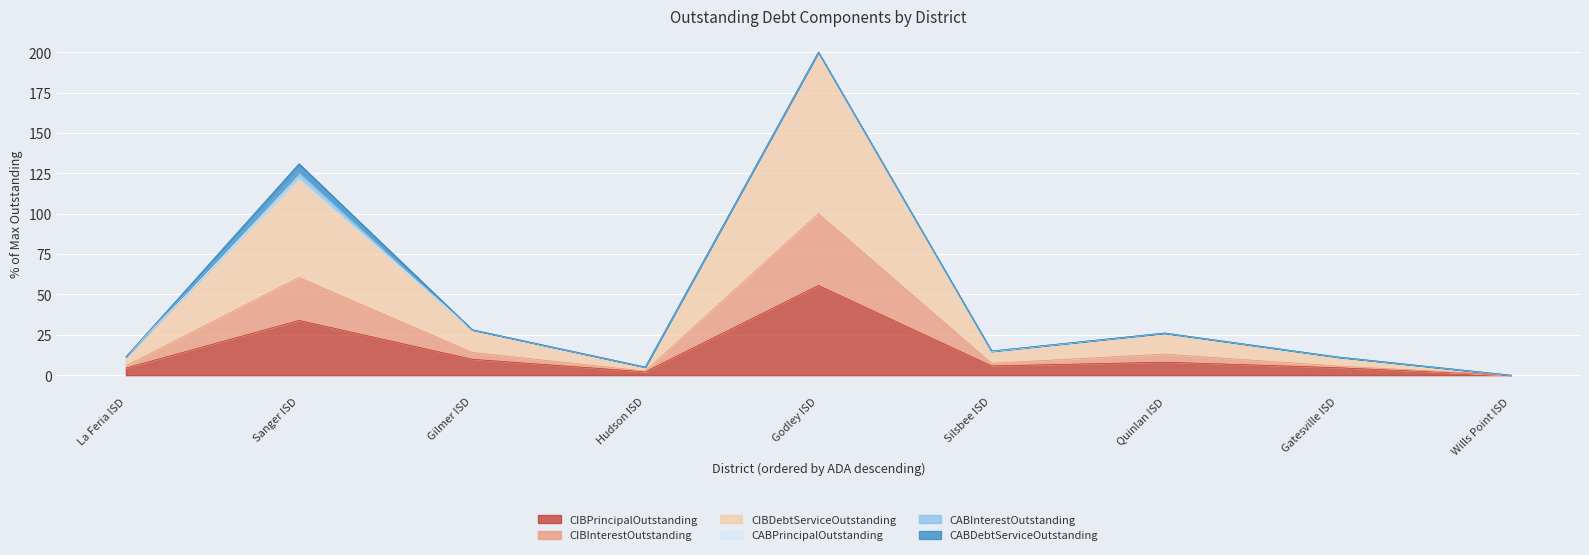

True or false: CIBDebtServiceOutstanding and CIBInterestOutstanding intersect in this chart.

False